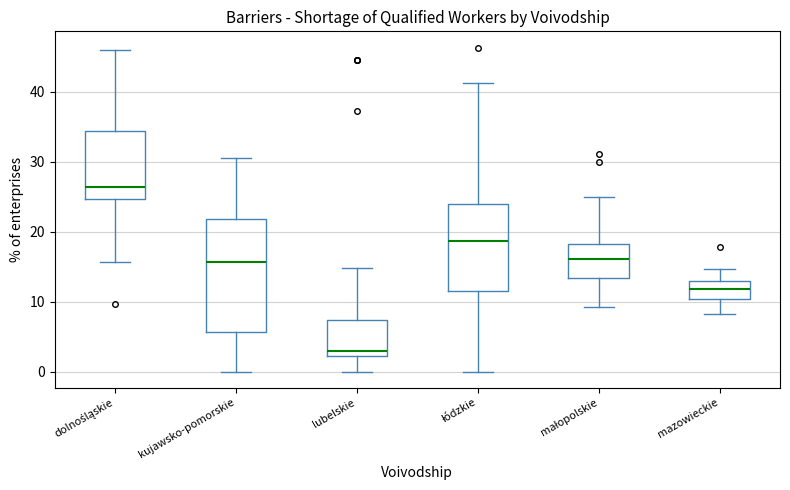

Reading left to right, read every box against the y-axis: the position of its median line, the range the box covers, and the ends of its whiskers. The values are not printed on the chart, so give them approximately, as read against the axis.

dolnośląskie: median 26, box 25 to 34, whiskers 16 to 46
kujawsko-pomorskie: median 16, box 6 to 22, whiskers 0 to 31
lubelskie: median 3, box 2 to 7, whiskers 0 to 15
łódzkie: median 19, box 12 to 24, whiskers 0 to 41
małopolskie: median 16, box 13 to 18, whiskers 9 to 25
mazowieckie: median 12, box 10 to 13, whiskers 8 to 15